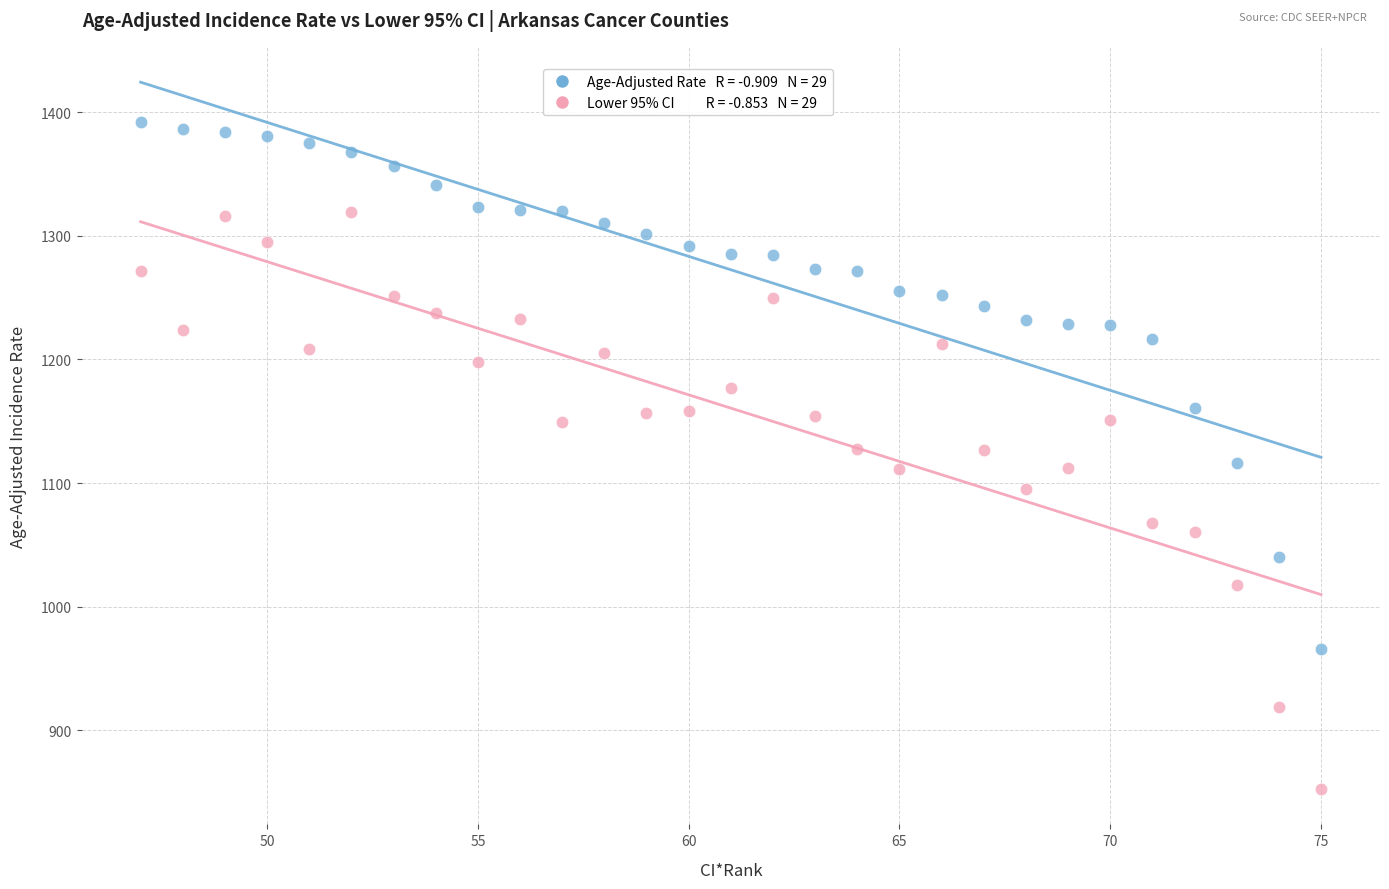

Across all data points, what is the range of X values (max minus min)?

28.0